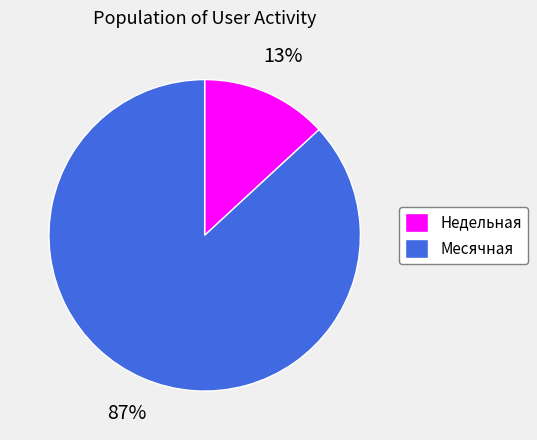

To the nearest percent, what is the average slice percentage?

50%